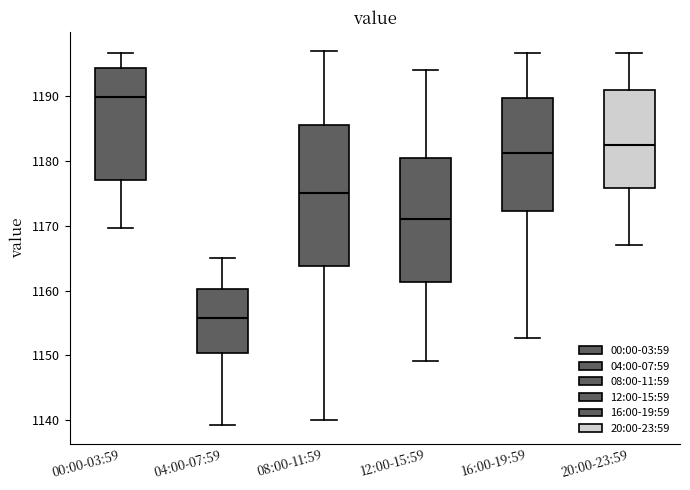

Which box has the lowest median line?

04:00-07:59